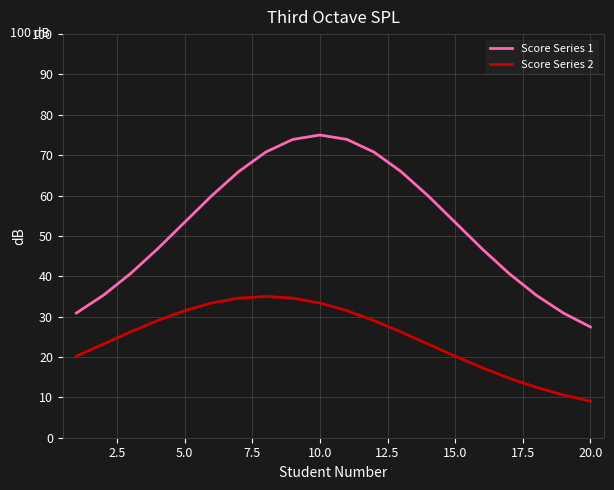

List the series in order of their overall mean, lowest first.

Score Series 2, Score Series 1